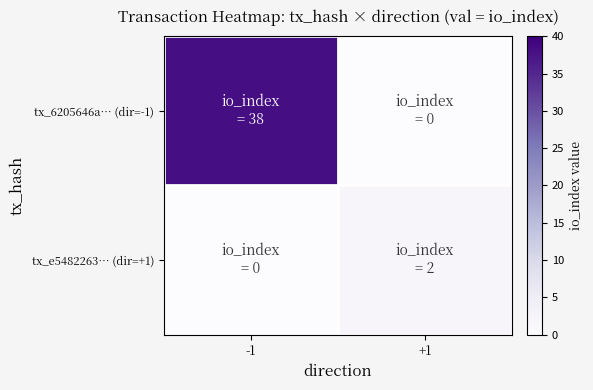

Reading left to right, list all the values displayed in this chart.

tx_6205646a… (dir=-1): -1=38	+1=0
tx_e5482263… (dir=+1): -1=0	+1=2